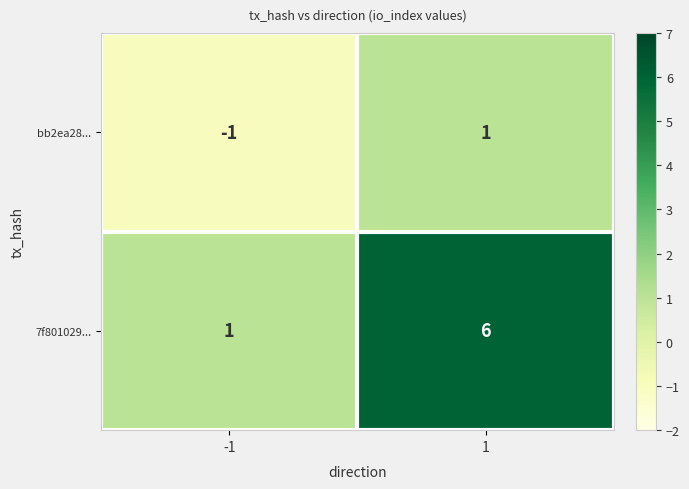

Which series has the largest range (max minus min)?

7f801029...